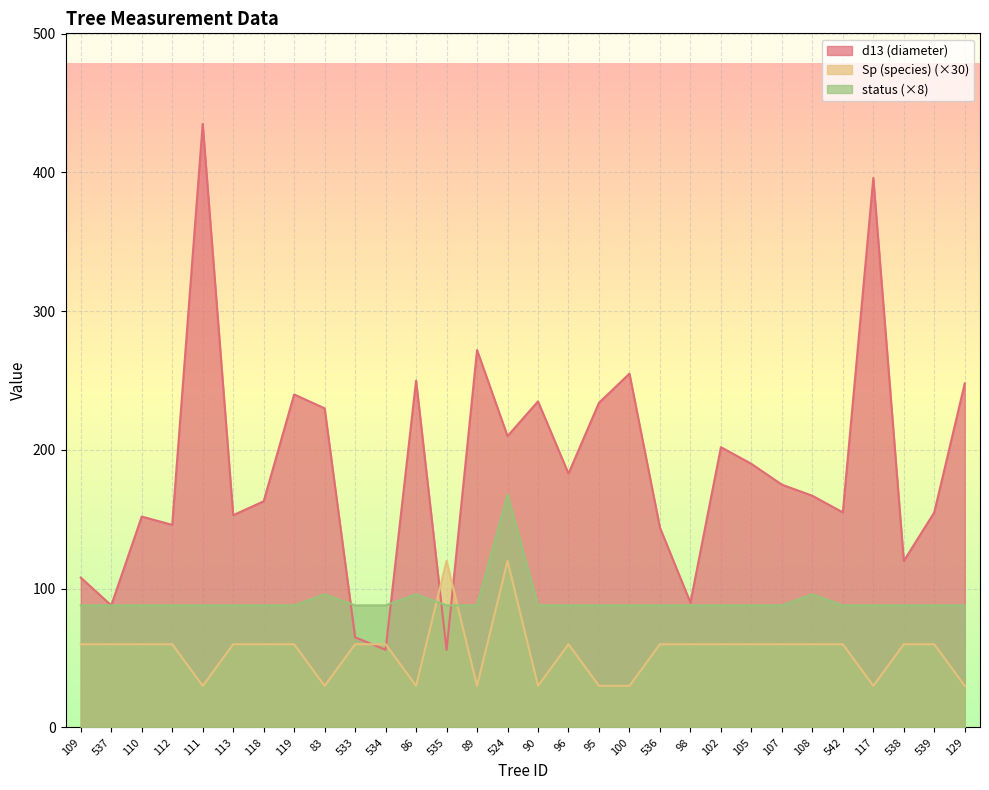

What is the sum of all d13 (diameter) values?

5573